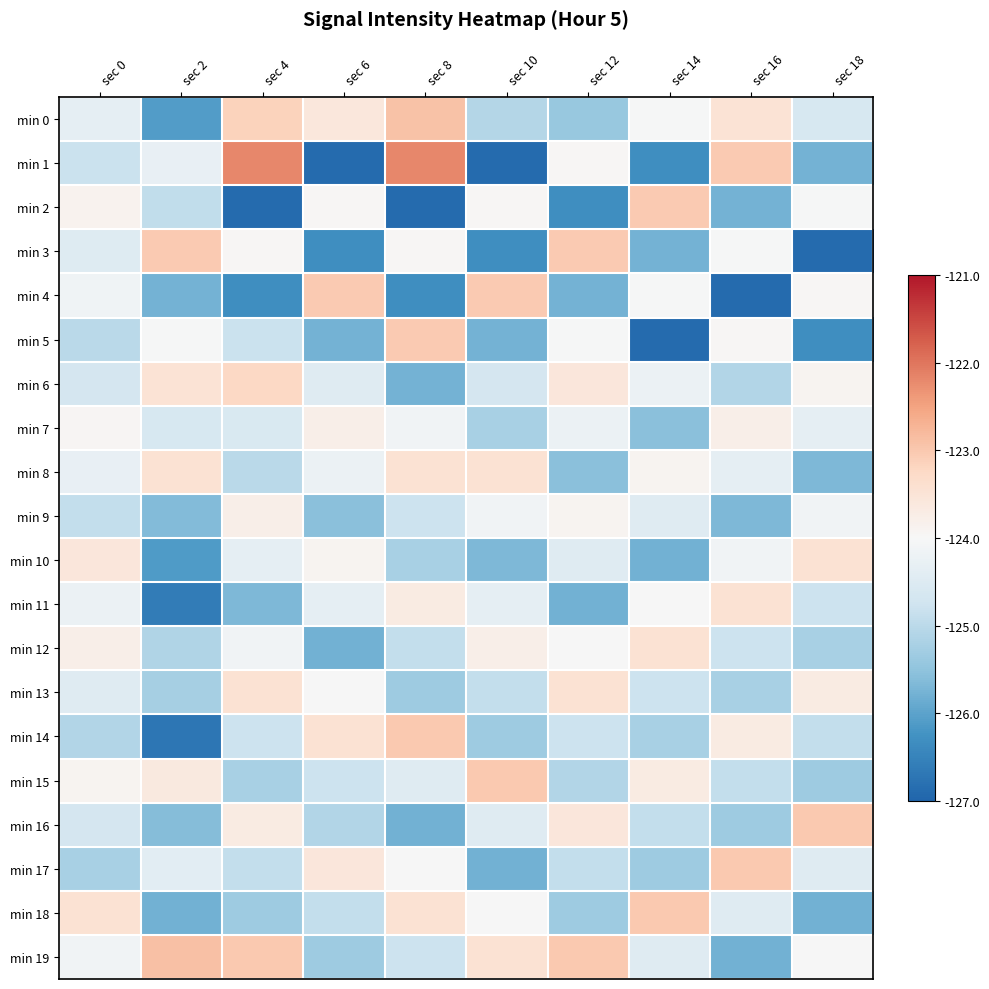

Rank the series by their maximum value, from lowest to highest.

min 7, min 9, min 10, min 11, min 12, min 13, min 8, min 6, min 2, min 3, min 4, min 5, min 14, min 15, min 16, min 17, min 18, min 0, min 19, min 1